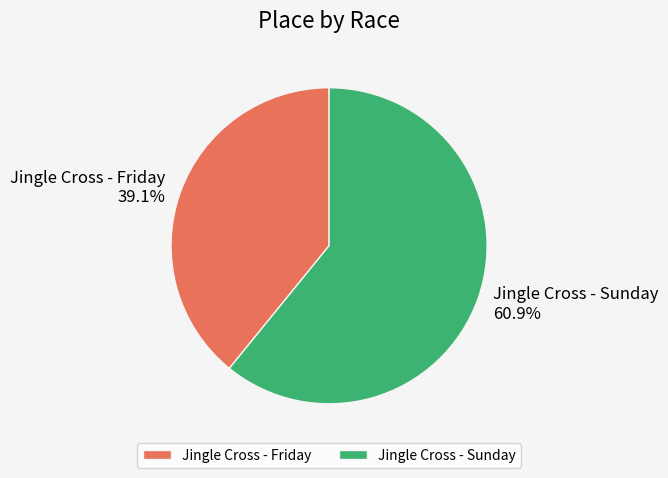

To the nearest percent, what portion does Jingle Cross - Sunday represent?

61%